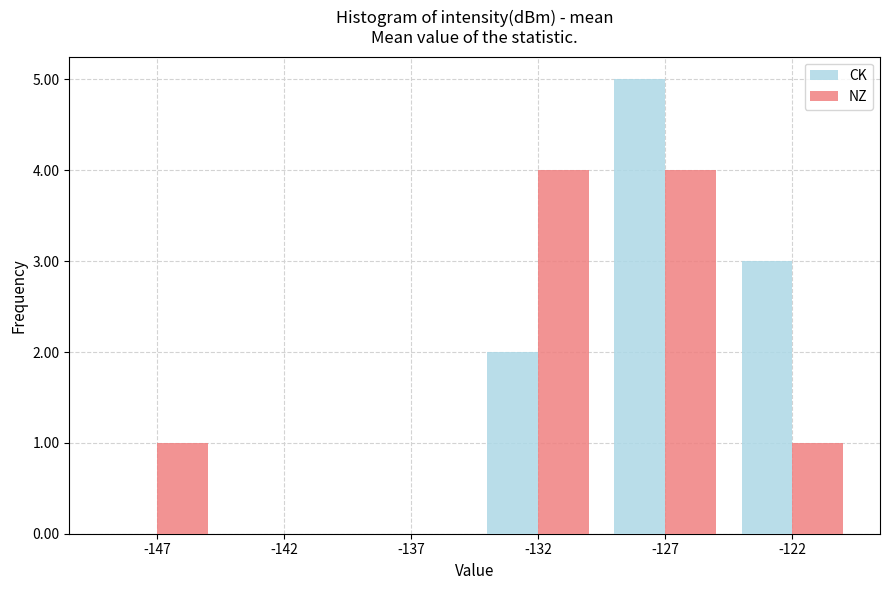

Which label corresponds to the largest value in the chart?

-127